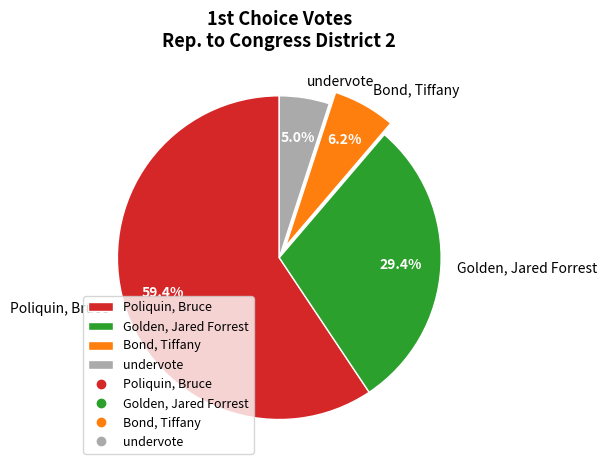

What is the largest slice in the pie chart?

Poliquin, Bruce